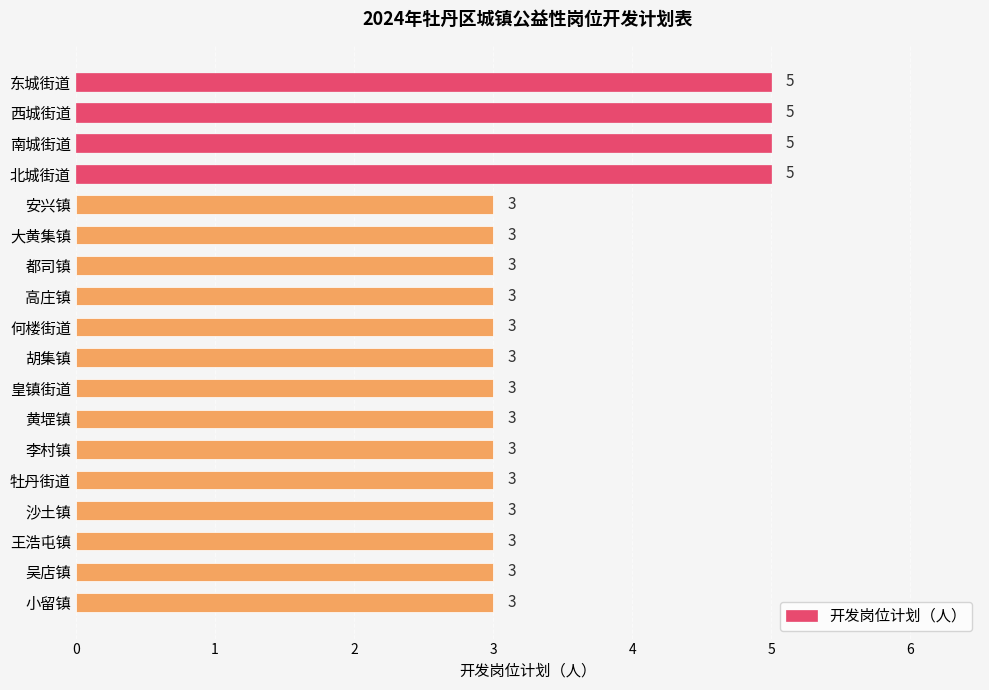

What is the average value?

3